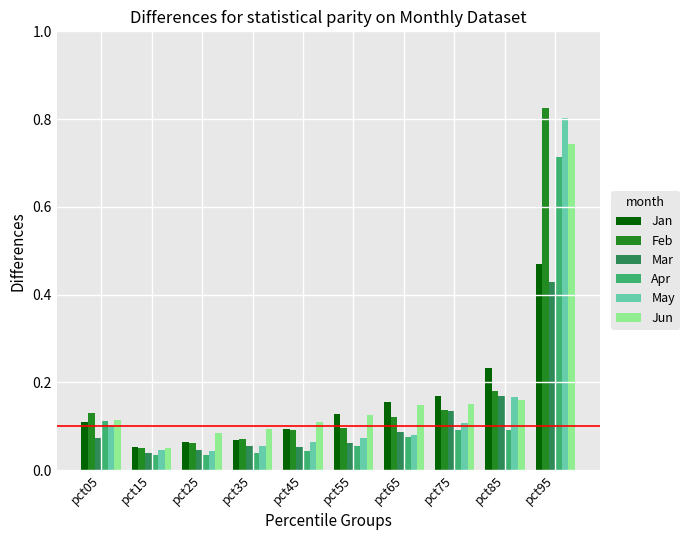

Which series has the widest spread of values?

Feb